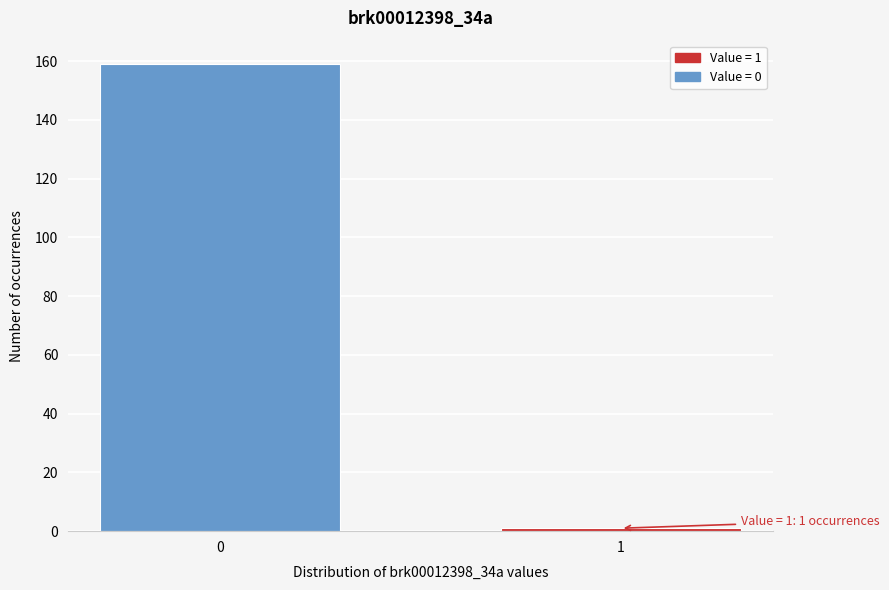

Reading left to right, extract all data points from this chart.

0=159	1=1